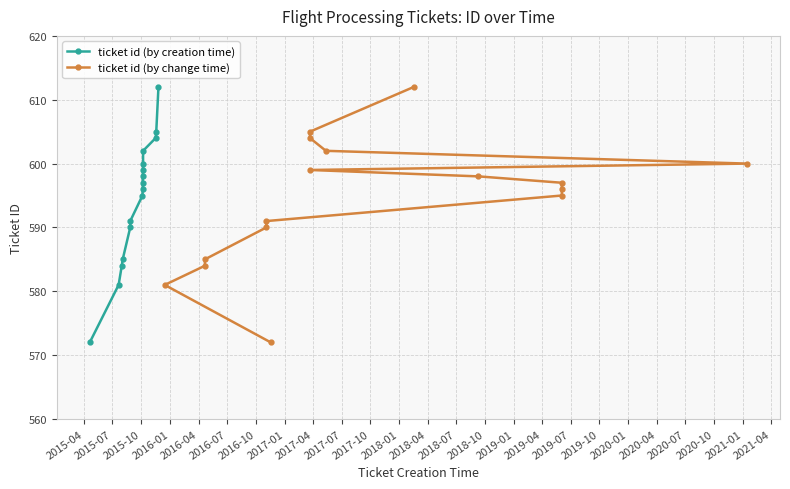

Is it true that ticket id (by creation time) equals 381 at 2016-01?

False